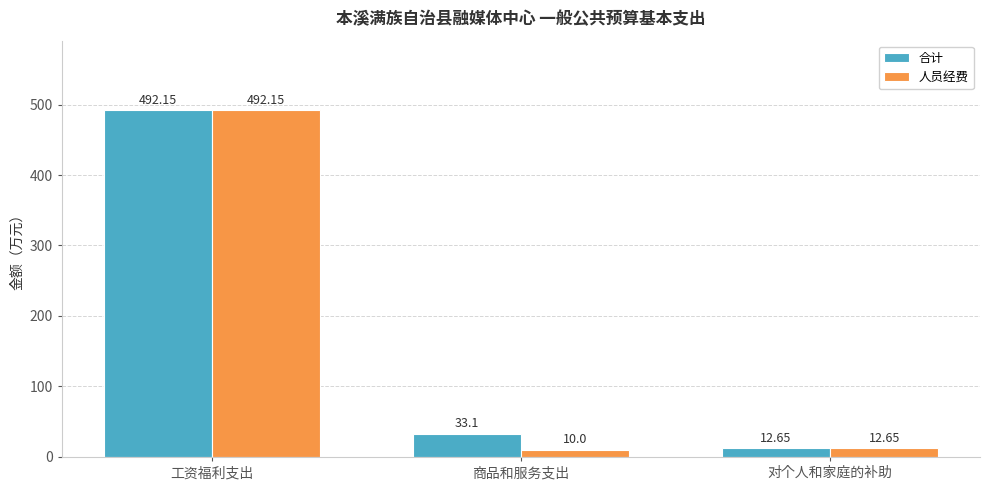

What is the sum of the 人员经费 values at 工资福利支出 and 对个人和家庭的补助?

504.8